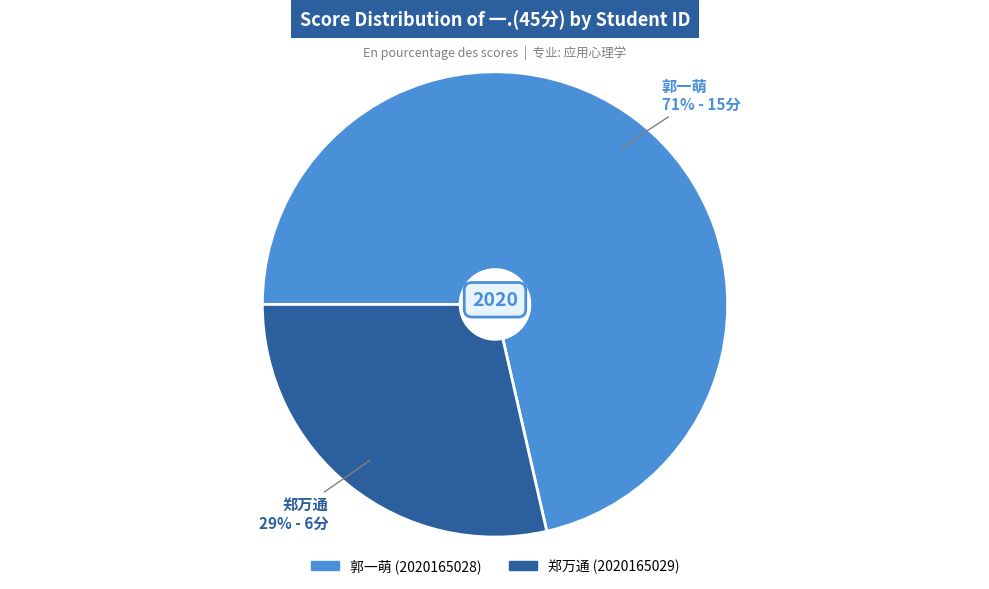

Does any single category account for the majority?

Yes